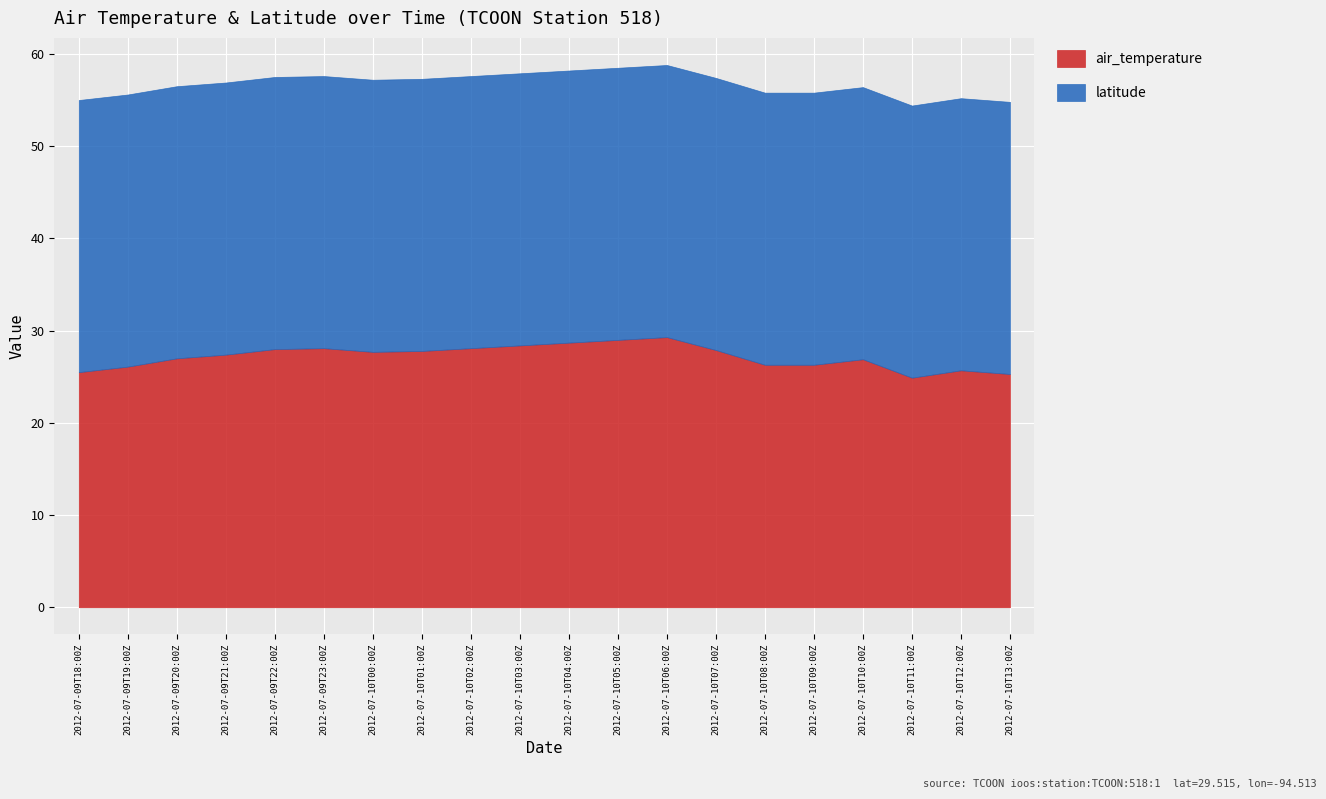

What is the highest value of the air_temperature series?

29.3